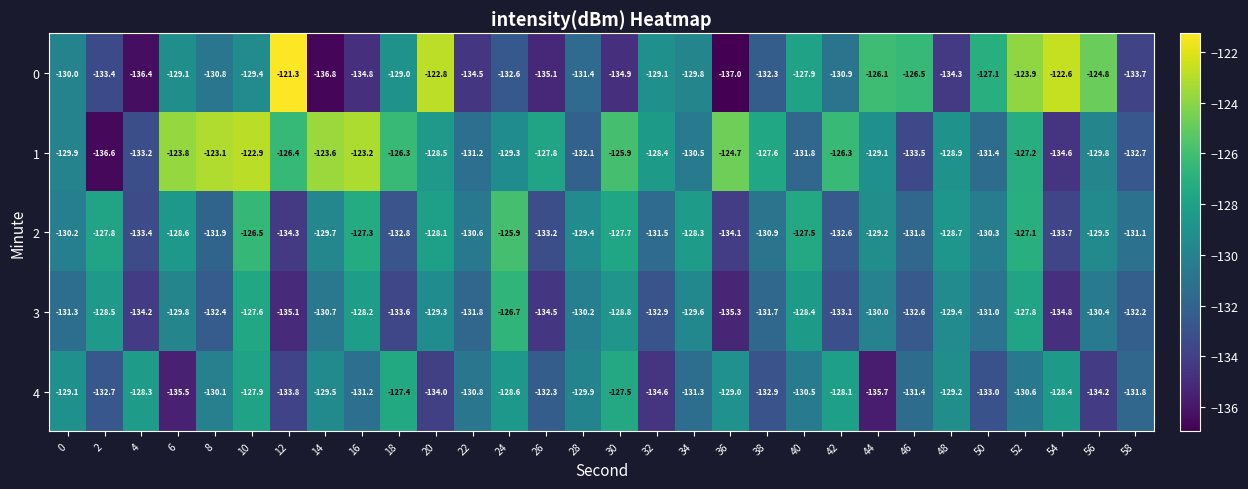

Is it true that 3 equals -135.3 at 36?

True